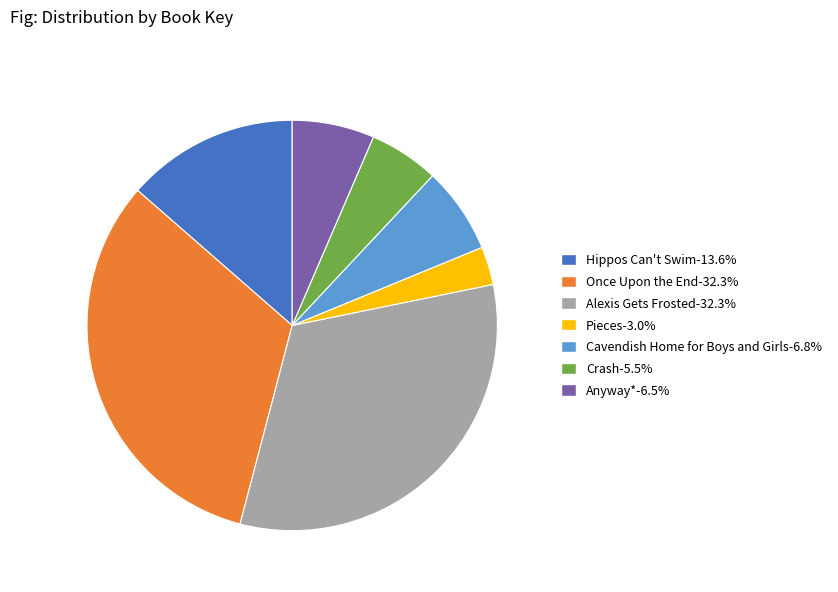

Does Anyway*-6.5% represent more than half of the total?

No